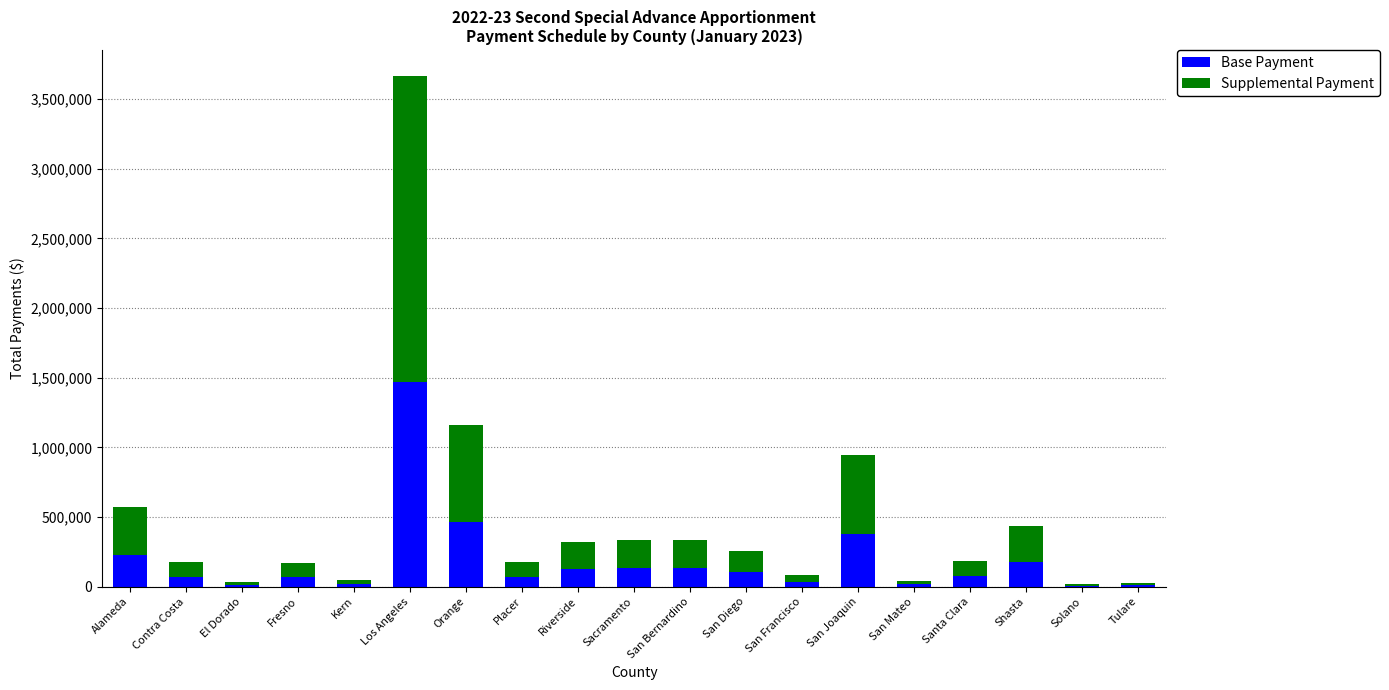

True or false: Base Payment has a value of 173516.4 at Shasta.

True